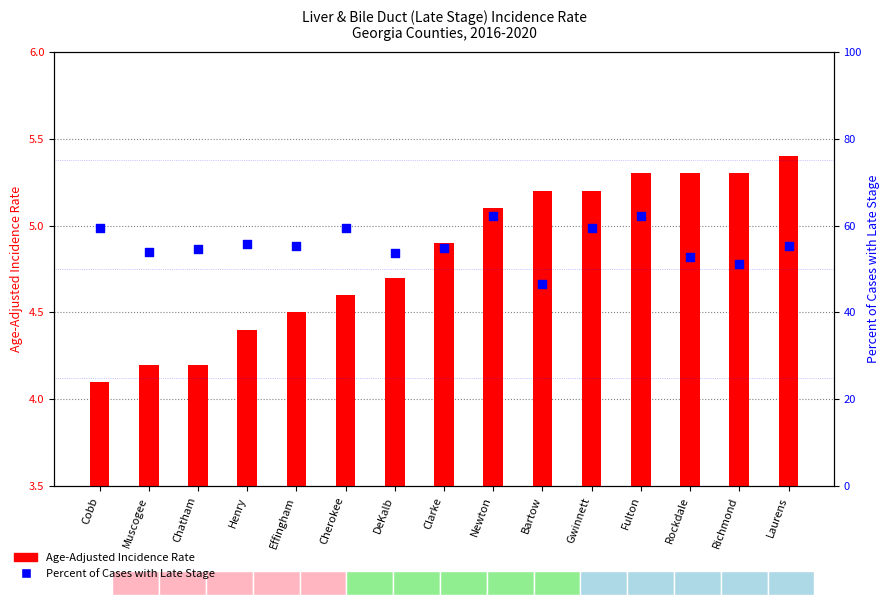

Which series contains the highest Y value?

Percent of Cases with Late Stage